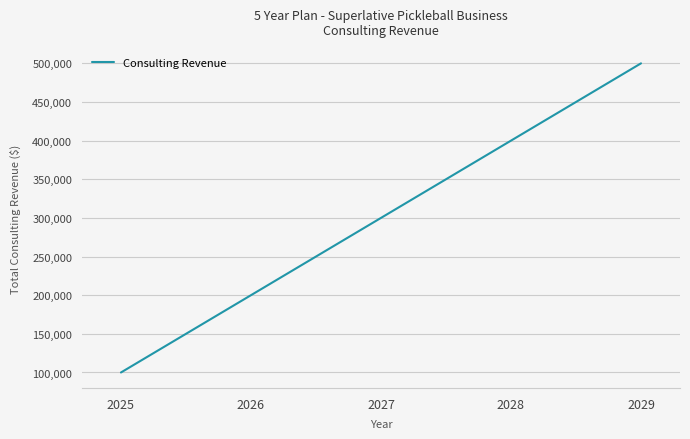

How many values are below 300000?

2